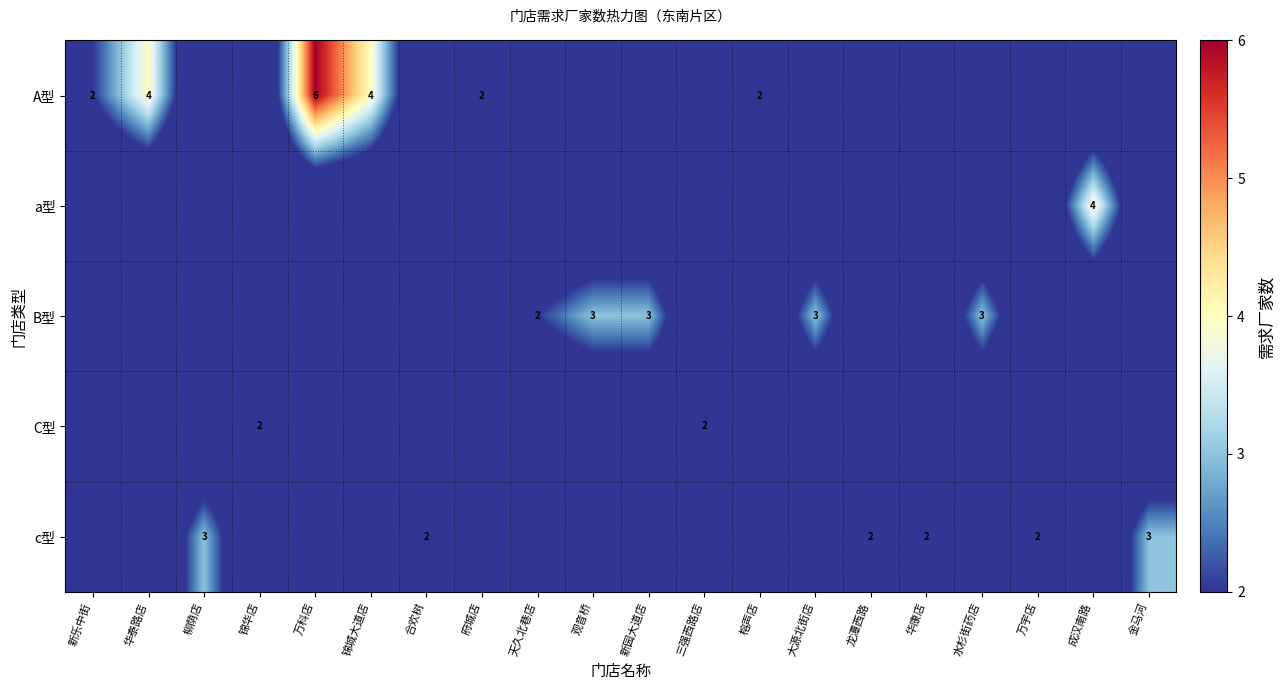

The A型 series shows 2 at 榕声店. True or false?

True